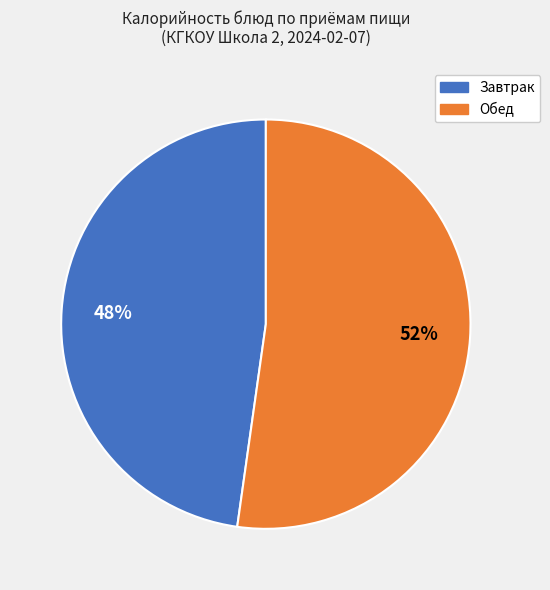

To the nearest percent, what is the average slice percentage?

50%